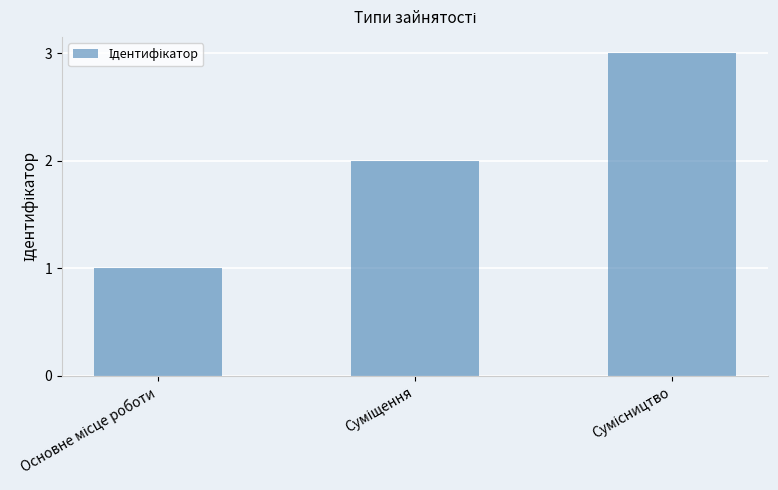

What is the maximum value shown in the chart?

3